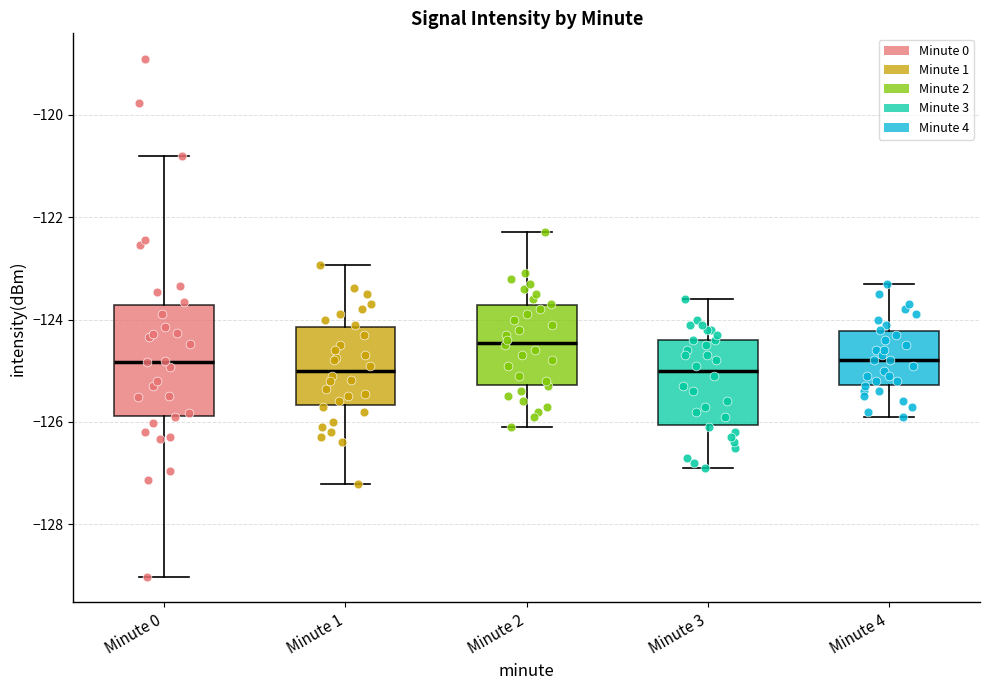

Reading left to right, transcribe this box plot: for each box, give where its median line is, the range the box spans, and where its two whiskers end, as read against the y-axis. The values are not printed on the chart, so give them approximately, as read against the axis.

Minute 0: median -124.8, box -125.8 to -123.8, whiskers -129.0 to -120.8
Minute 1: median -125.0, box -125.6 to -124.2, whiskers -127.2 to -123.0
Minute 2: median -124.4, box -125.2 to -123.8, whiskers -126.0 to -122.2
Minute 3: median -125.0, box -126.0 to -124.4, whiskers -126.8 to -123.6
Minute 4: median -124.8, box -125.2 to -124.2, whiskers -125.8 to -123.2